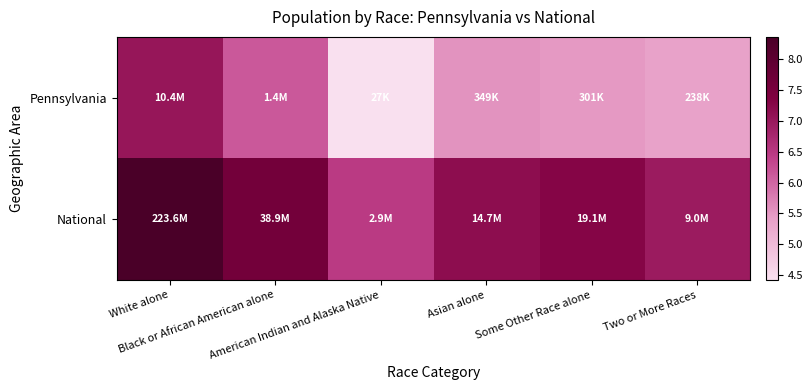

Which label corresponds to the largest value in the chart?

White alone